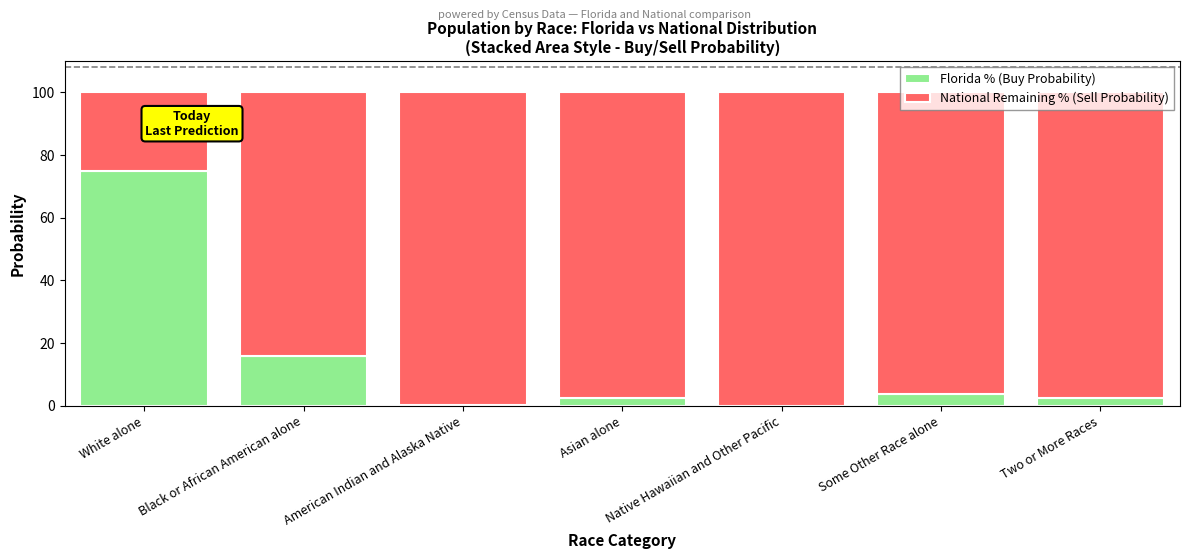

What is the maximum value for Florida % (Buy Probability)?

75.0